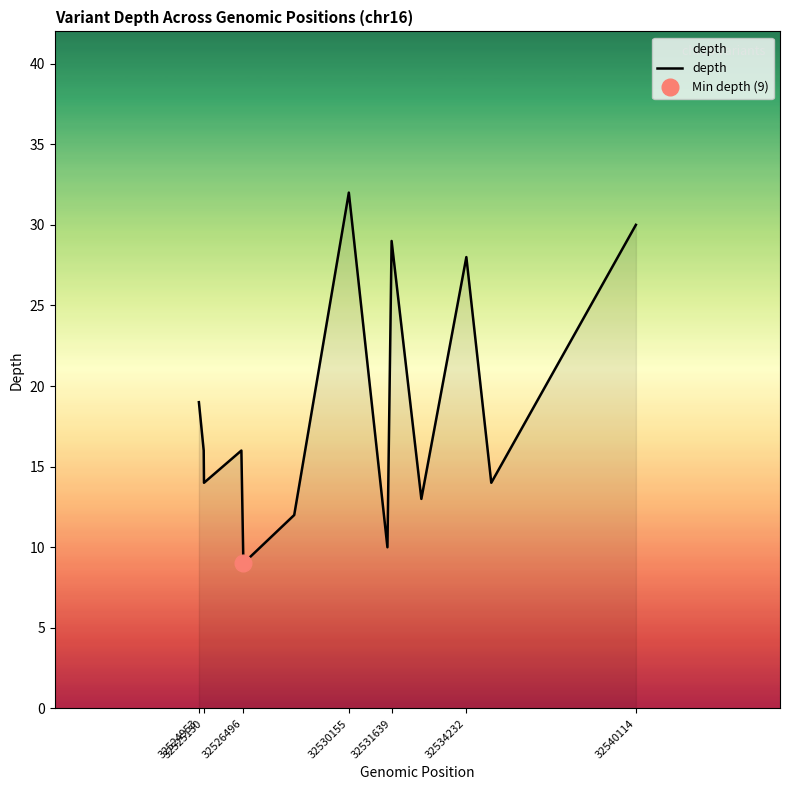

True or false: depth has a value of 9 at 32526496.

True